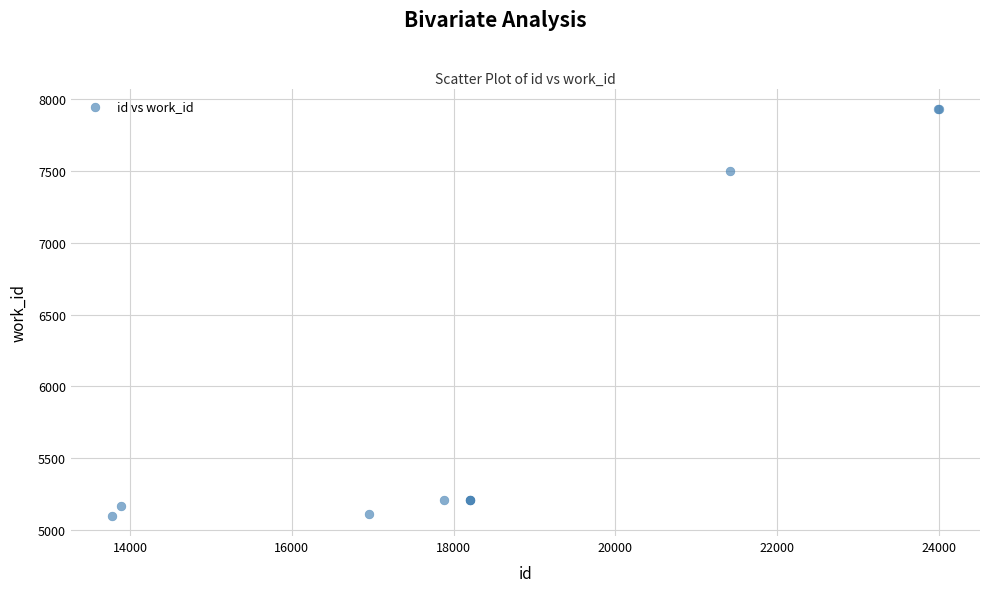

What Y value in the scatter plot is closest to 6516?

7501